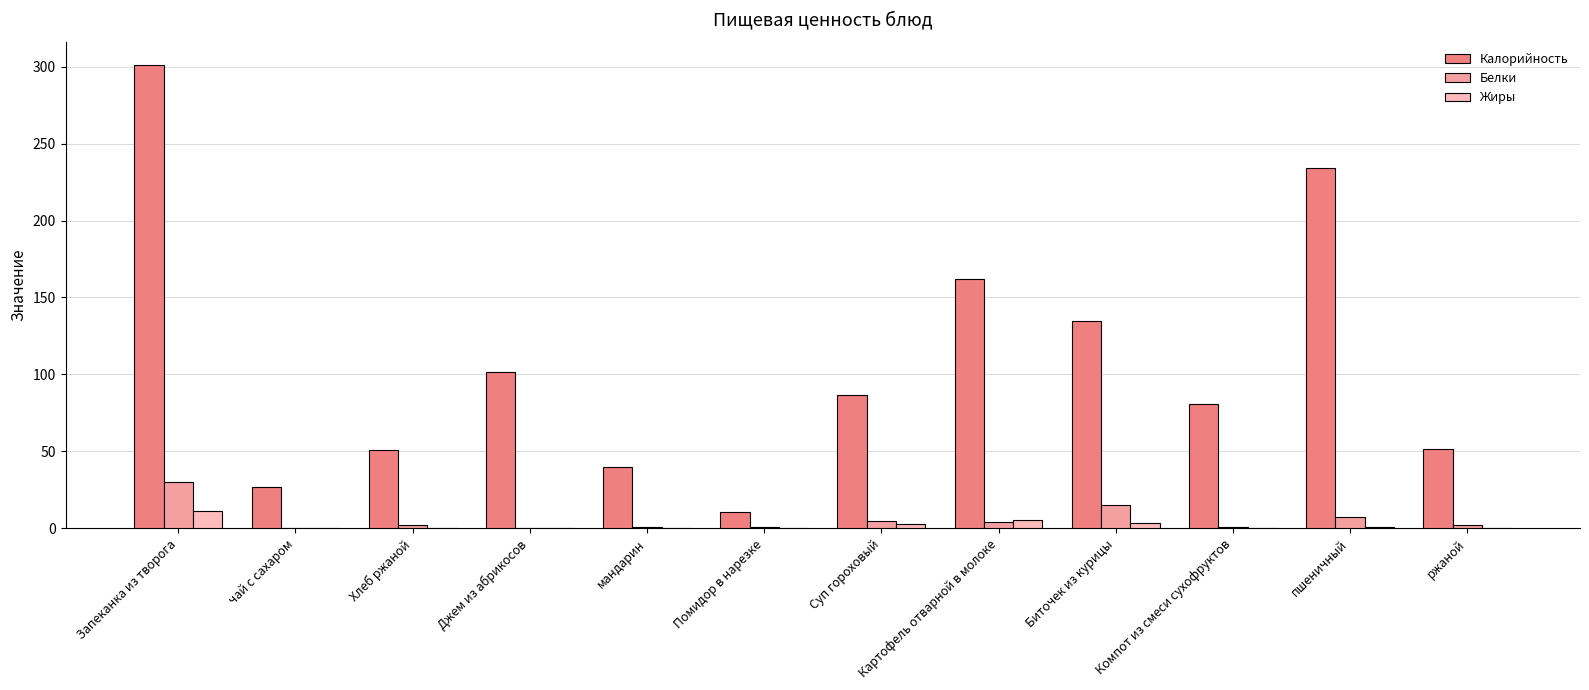

The Жиры series shows 6.1 at Хлеб ржаной. True or false?

False